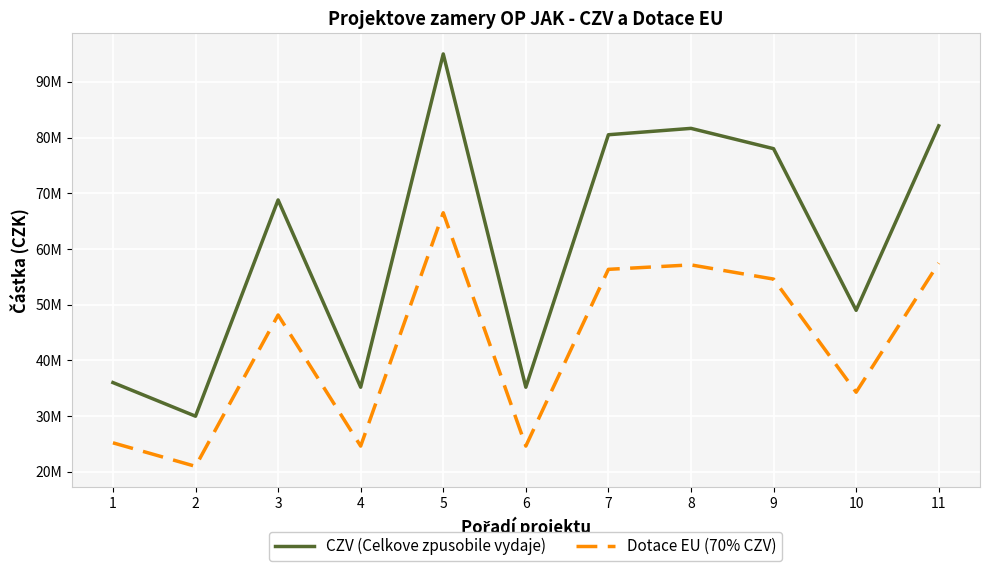

Does the chart display data point markers on the line(s)?

No